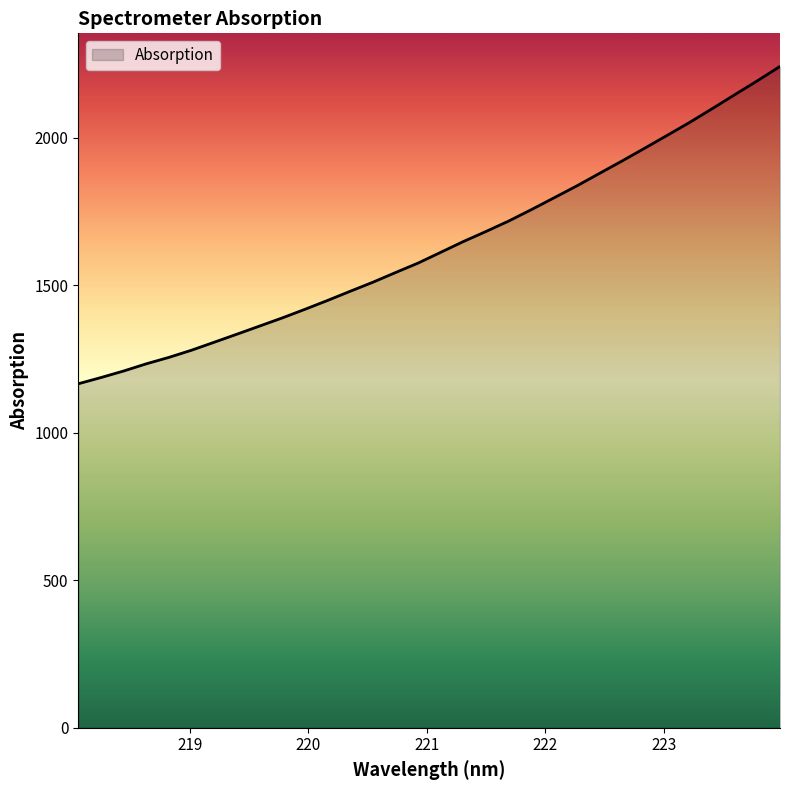

What is the maximum value shown in the chart?

2242.7